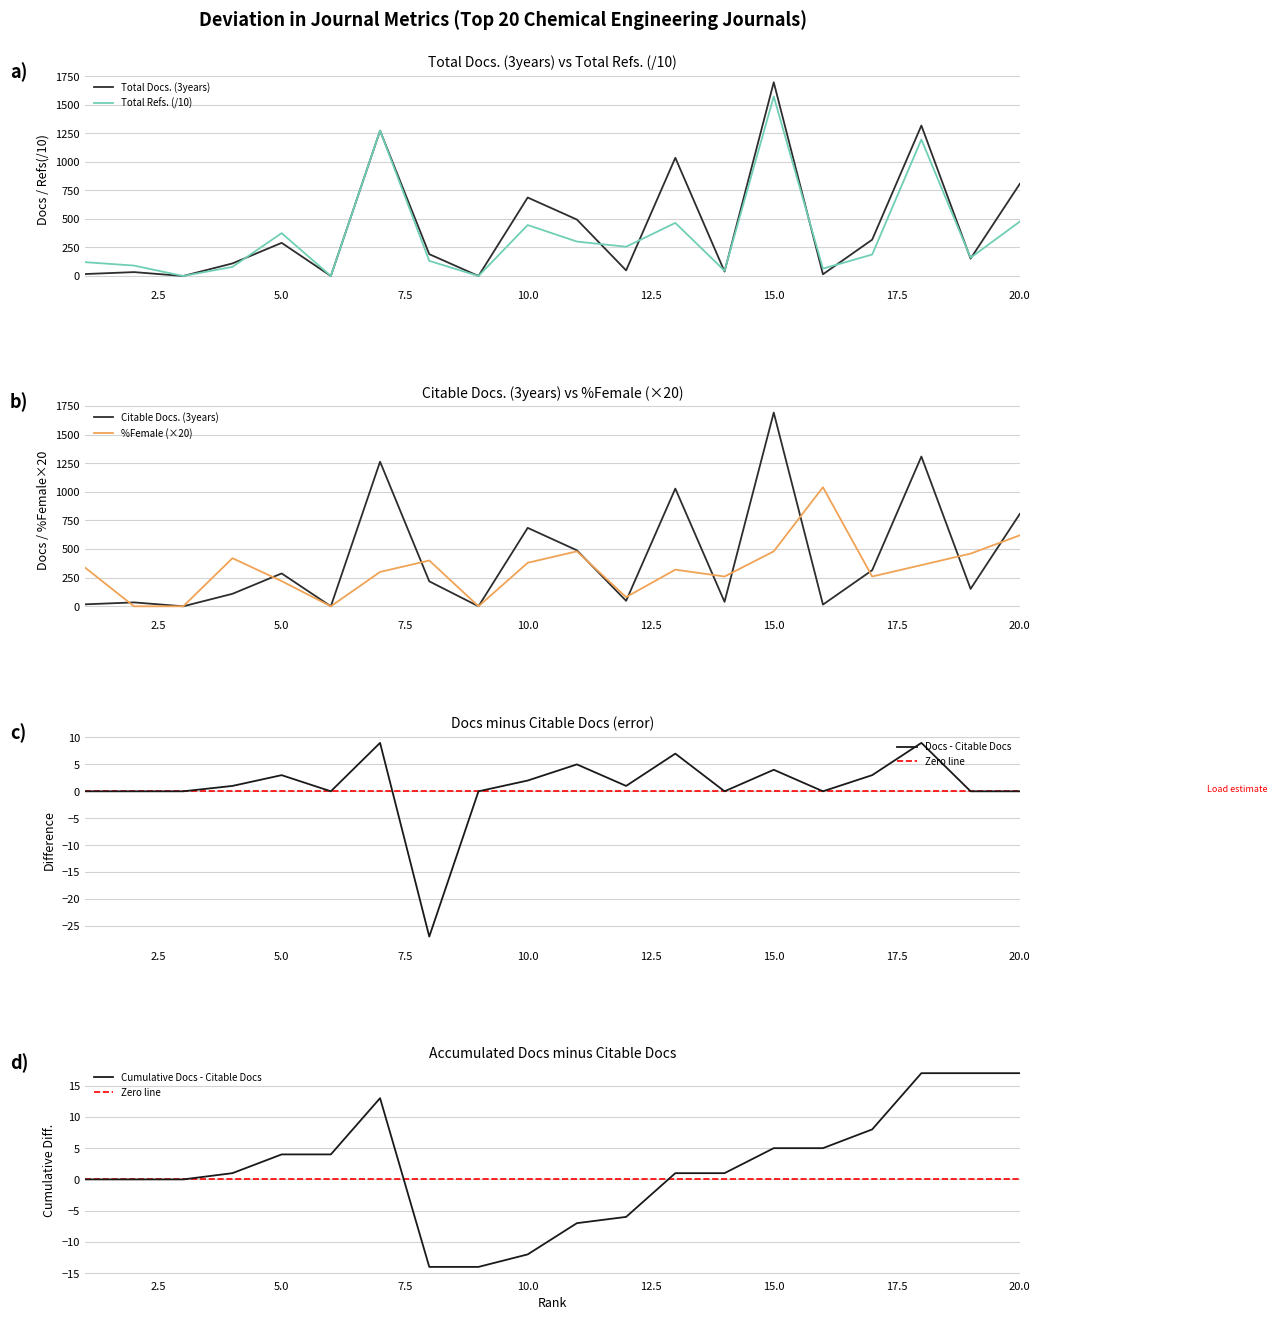

What is the maximum value for Docs - Citable Docs?

9